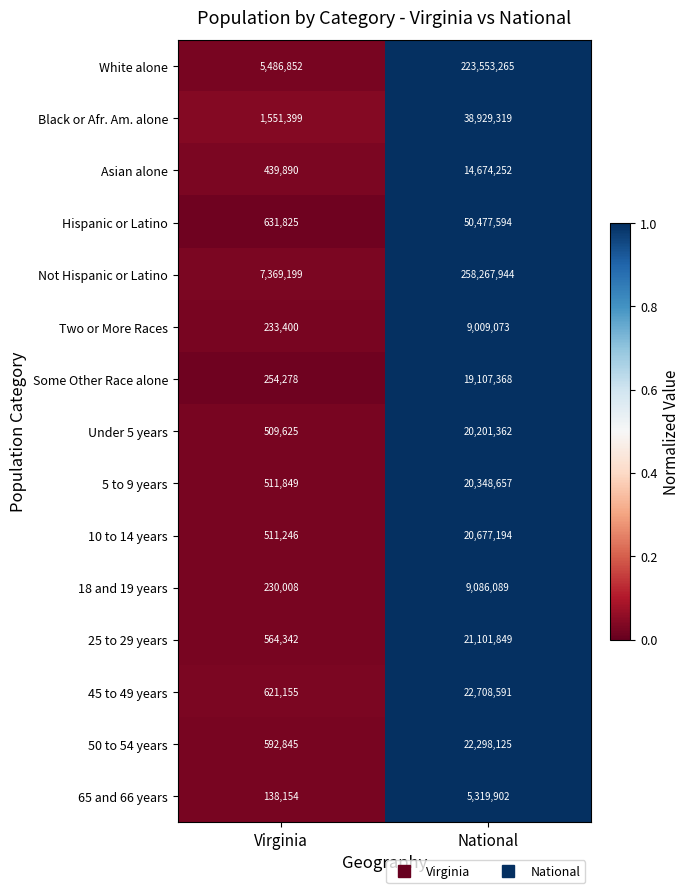

Reading left to right, what are all the values shown in this chart?

White alone: Virginia=5486852	National=223553265
Black or Afr. Am. alone: Virginia=1551399	National=38929319
Asian alone: Virginia=439890	National=14674252
Hispanic or Latino: Virginia=631825	National=50477594
Not Hispanic or Latino: Virginia=7369199	National=258267944
Two or More Races: Virginia=233400	National=9009073
Some Other Race alone: Virginia=254278	National=19107368
Under 5 years: Virginia=509625	National=20201362
5 to 9 years: Virginia=511849	National=20348657
10 to 14 years: Virginia=511246	National=20677194
18 and 19 years: Virginia=230008	National=9086089
25 to 29 years: Virginia=564342	National=21101849
45 to 49 years: Virginia=621155	National=22708591
50 to 54 years: Virginia=592845	National=22298125
65 and 66 years: Virginia=138154	National=5319902